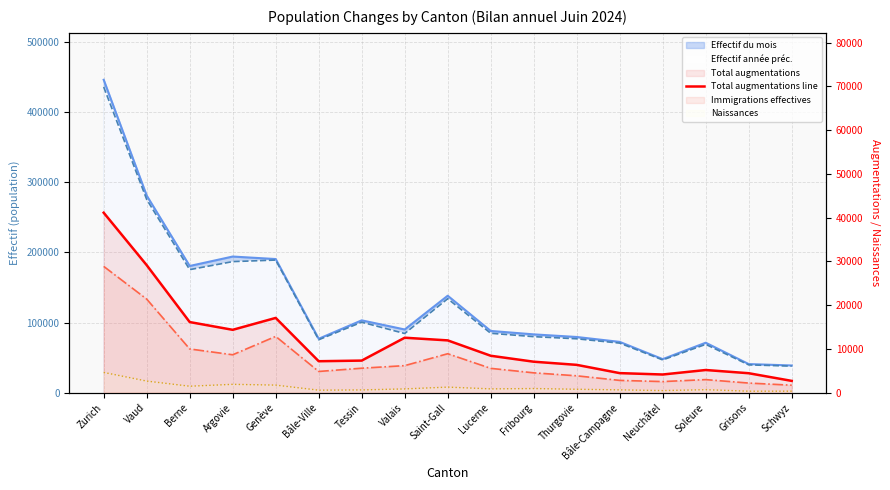

How many values are below 7316?

8